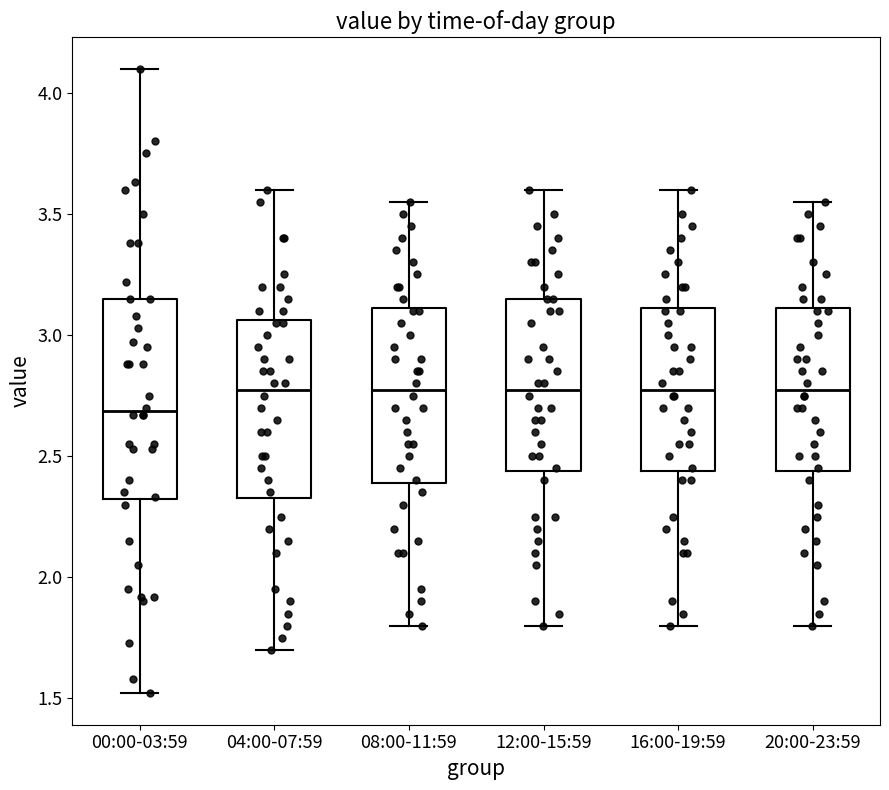

Reading left to right, transcribe this box plot: for each box, give where its median line is, the range the box spans, and where its two whiskers end, as read against the y-axis. The values are not printed on the chart, so give them approximately, as read against the axis.

00:00-03:59: median 2.70, box 2.30 to 3.15, whiskers 1.50 to 4.10
04:00-07:59: median 2.80, box 2.35 to 3.05, whiskers 1.70 to 3.60
08:00-11:59: median 2.80, box 2.40 to 3.10, whiskers 1.80 to 3.55
12:00-15:59: median 2.80, box 2.45 to 3.15, whiskers 1.80 to 3.60
16:00-19:59: median 2.80, box 2.45 to 3.10, whiskers 1.80 to 3.60
20:00-23:59: median 2.80, box 2.45 to 3.10, whiskers 1.80 to 3.55